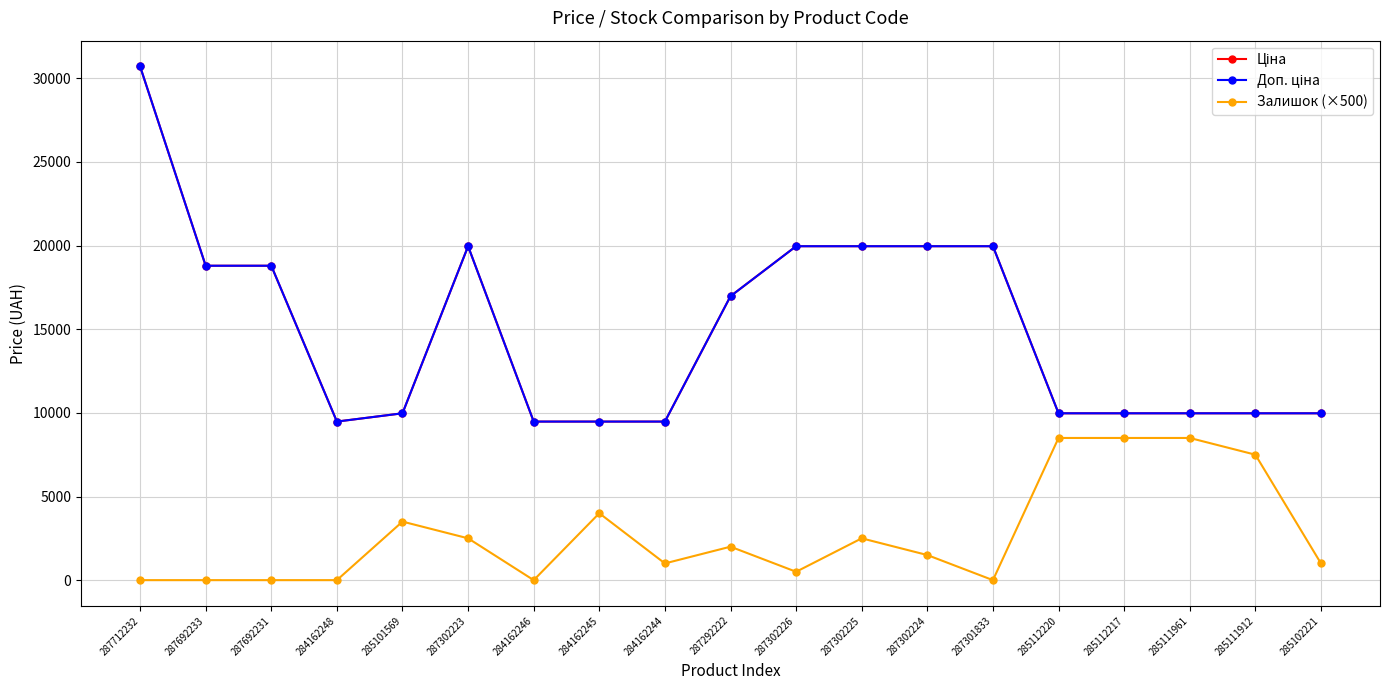

What is the minimum value for Доп. ціна?

9480.1